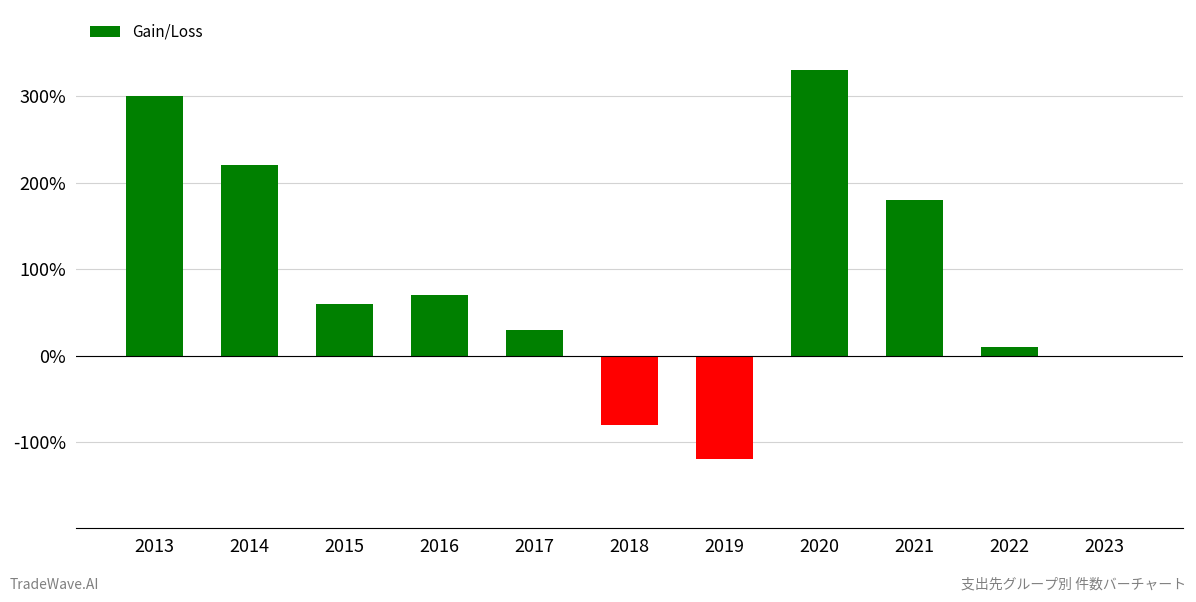

Rank the categories by value from highest to lowest.

2020, 2013, 2014, 2021, 2016, 2015, 2017, 2022, 2023, 2018, 2019